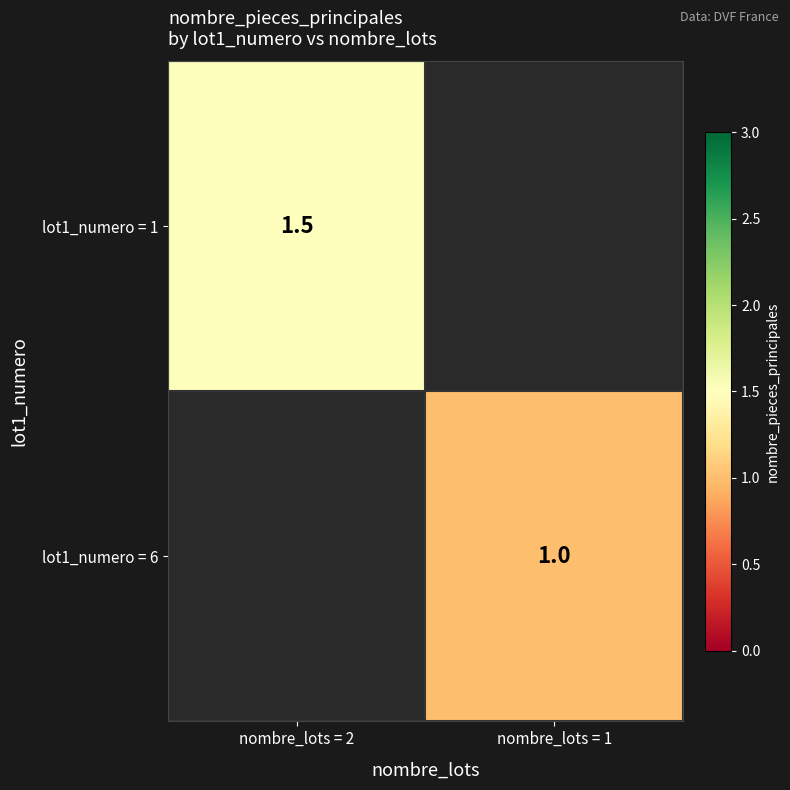

The value of lot1_numero = 1 at nombre_lots = 2 is 1.5. True or false?

True